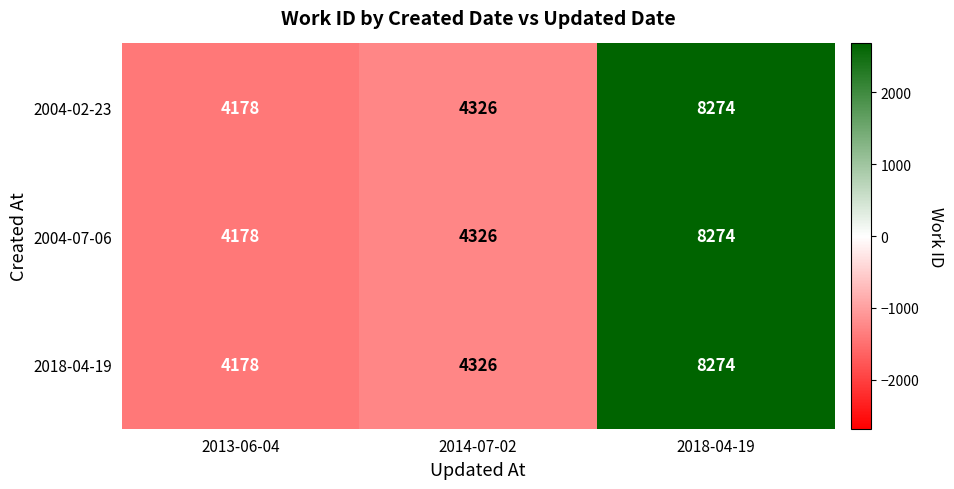

True or false: 2018-04-19 has a value of 1369 at 2014-07-02.

False